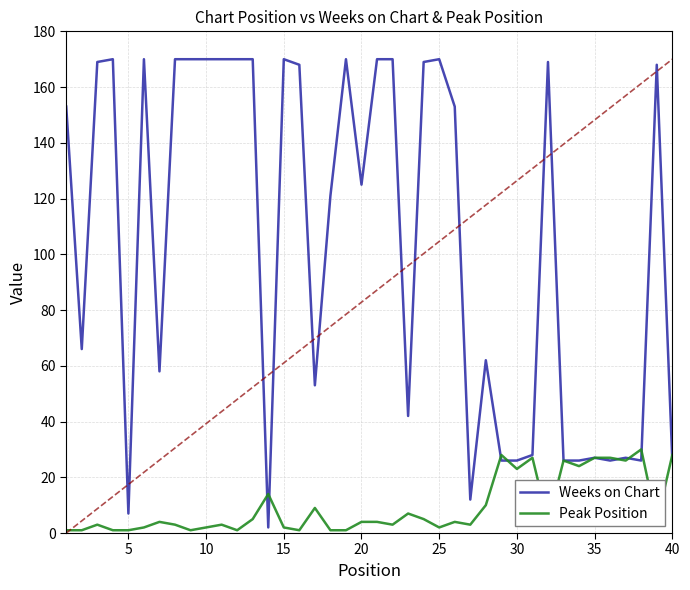

How many lines are shown in the chart?

2